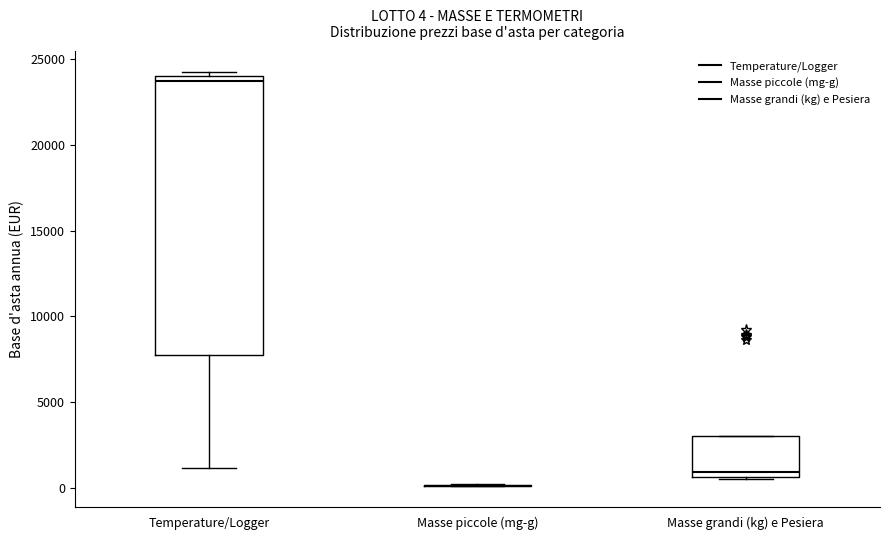

Which box is the tallest, from its lower edge to its upper edge?

Temperature/Logger